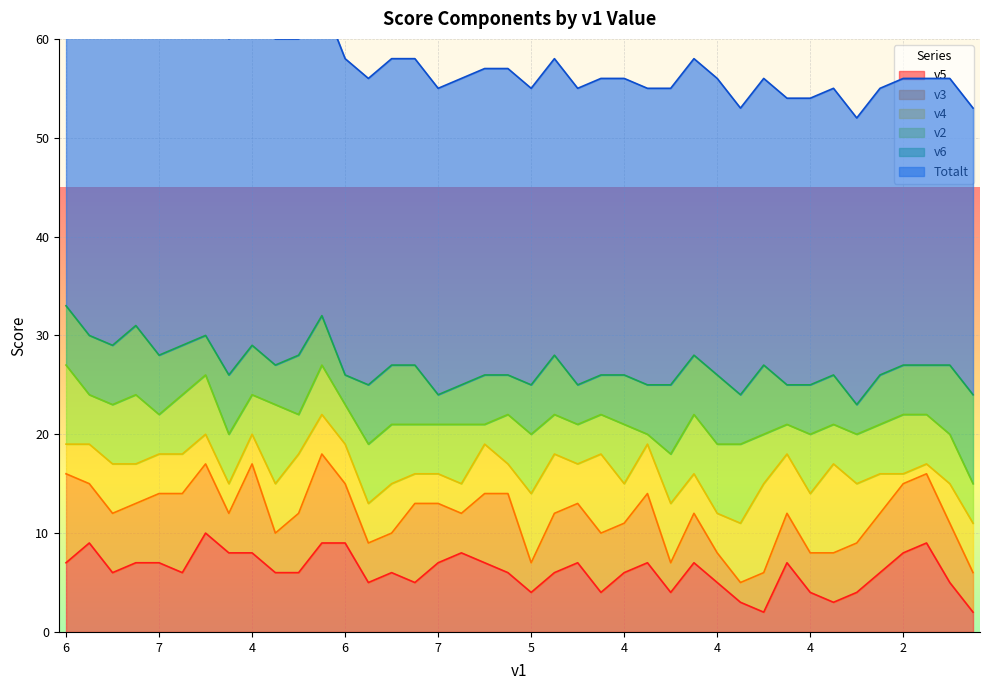

True or false: v3 has a value of 3 at 5.

True